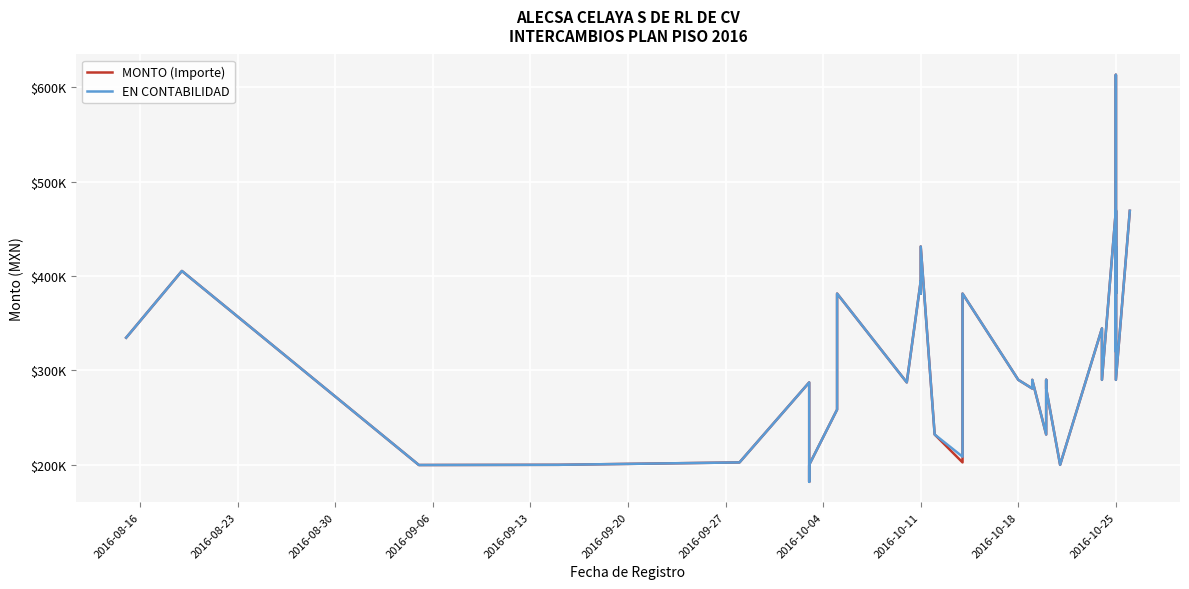

Rank the series at 2016-09-20 from lowest to highest value.

MONTO (Importe), EN CONTABILIDAD